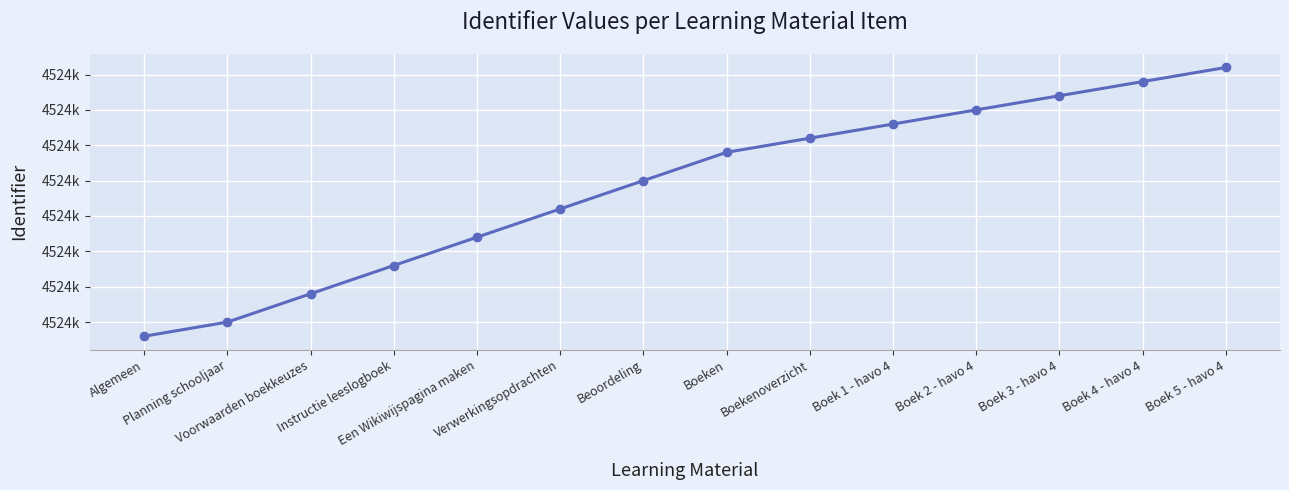

Does the chart have visible grid lines?

Yes